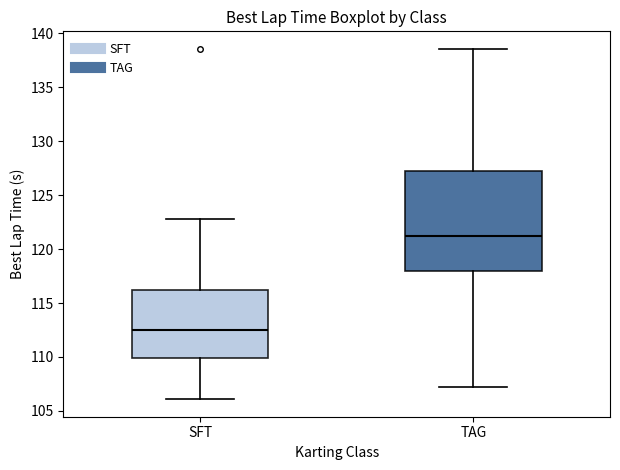

Which box's median line is the highest?

TAG